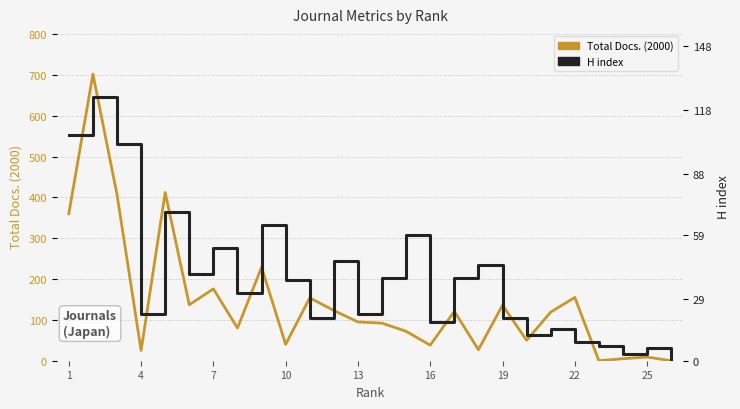

Which series has the widest spread of values?

Total Docs. (2000)